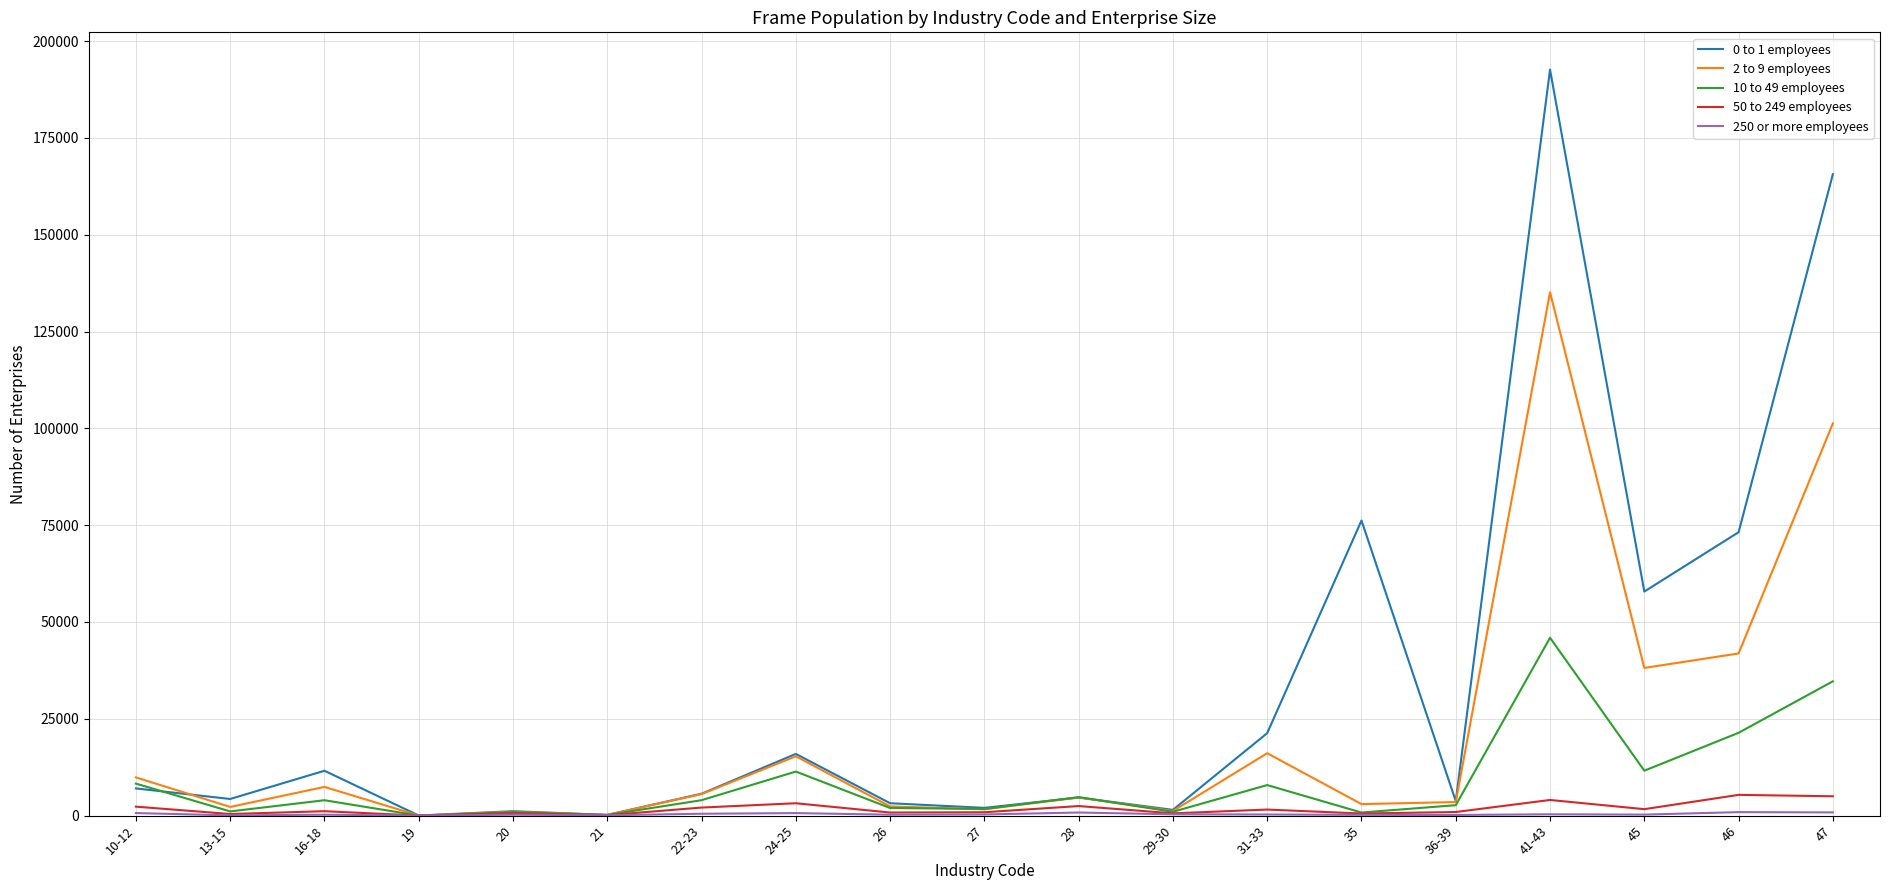

At which category does 2 to 9 employees reach its first local peak?

16-18